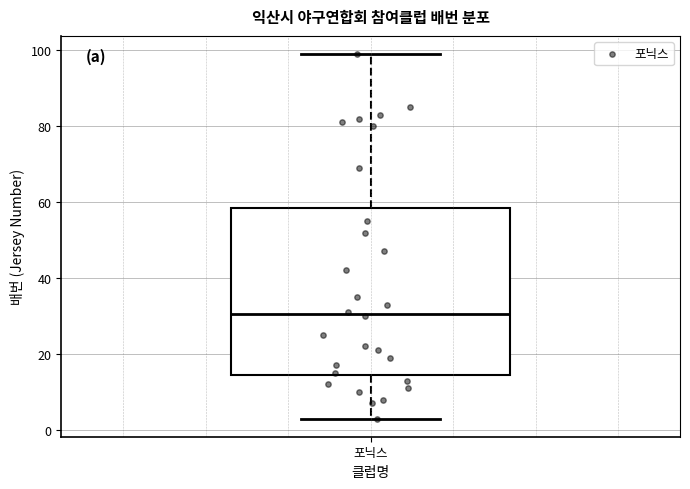

Read this box plot against the y-axis: the position of the median line, the range covered by the box, and the ends of both whiskers. The values are not printed on the chart, so give them approximately, as read against the axis.

median 30, box 14 to 58, whiskers 4 to 100